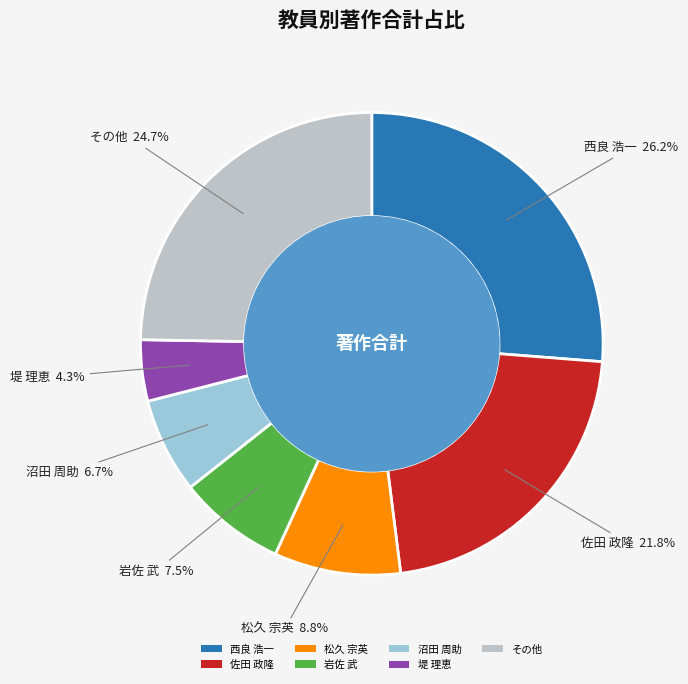

What is the largest slice in the pie chart?

西良 浩一